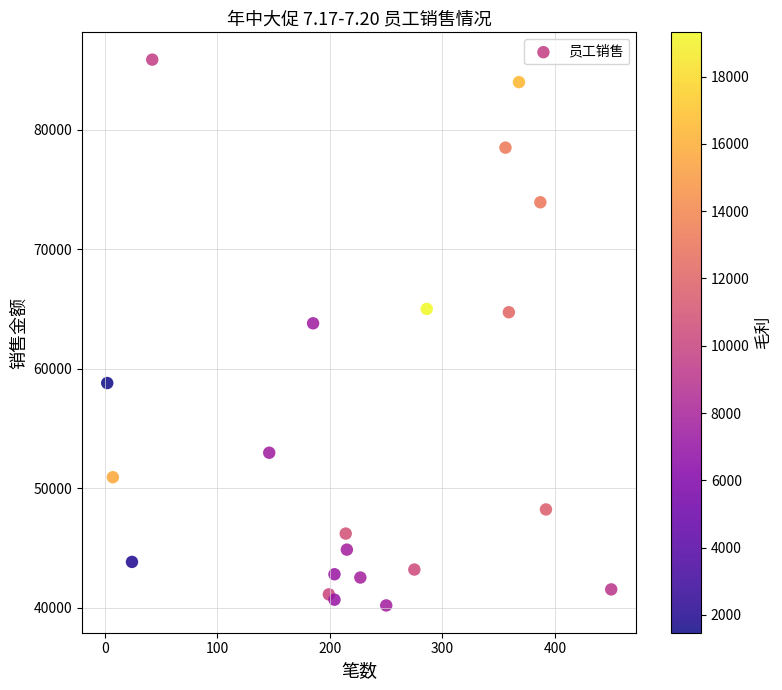

What is the range of X values (max minus min)?

448.0